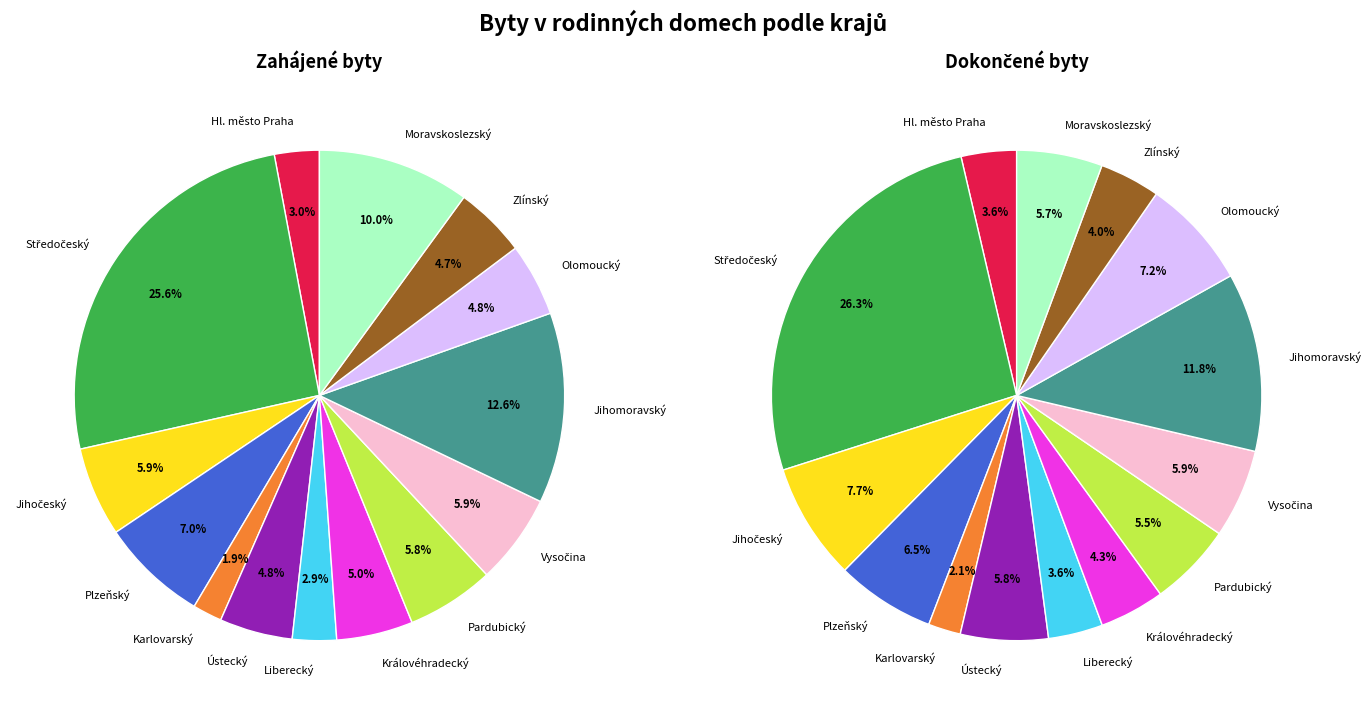

Is the sum of Plzeňský and Jihočeský greater than half?

No